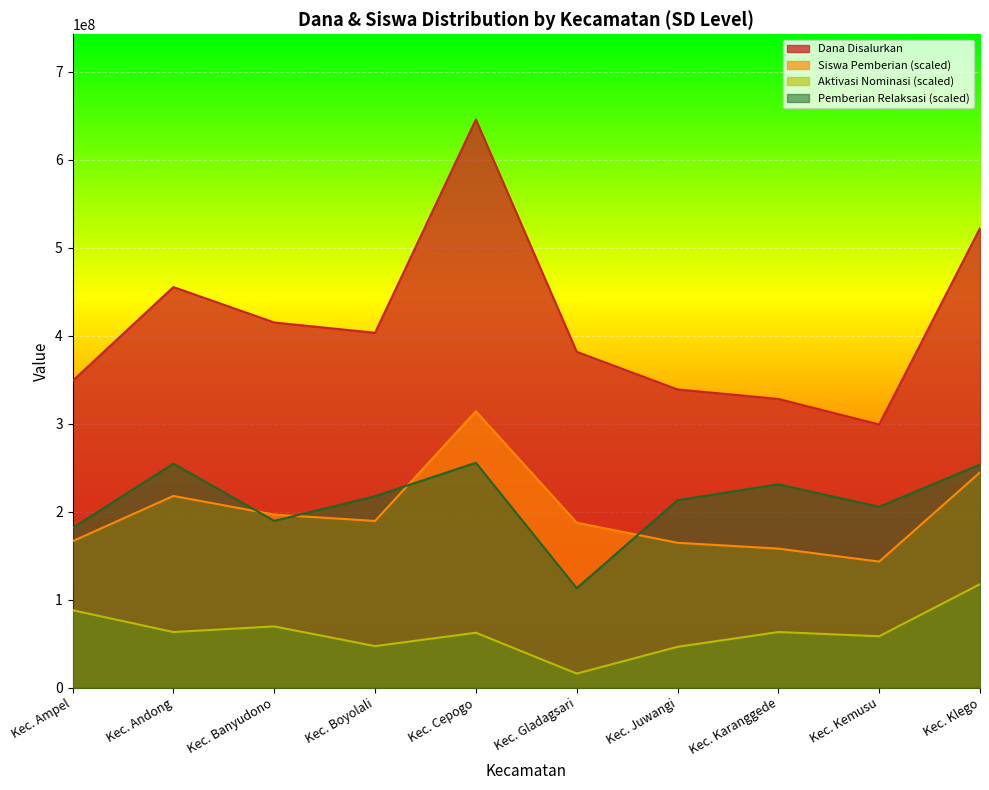

Rank the categories by Dana Disalurkan value from lowest to highest.

Kec. Kemusu, Kec. Karanggede, Kec. Juwangi, Kec. Ampel, Kec. Gladagsari, Kec. Boyolali, Kec. Banyudono, Kec. Andong, Kec. Klego, Kec. Cepogo